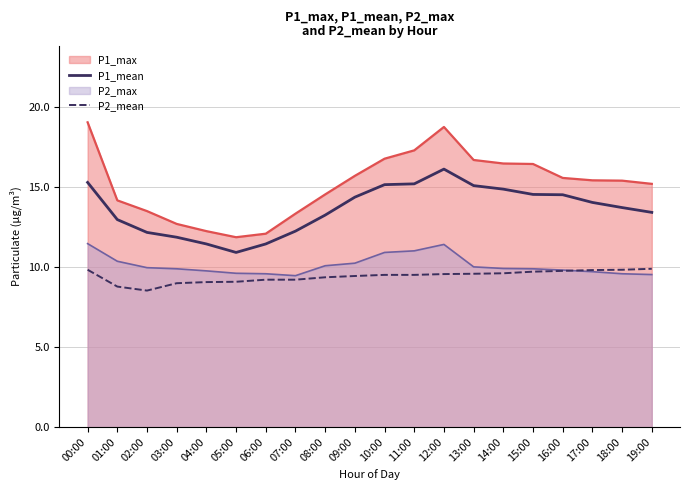

Which category has the lowest value in the P1_mean series?

05:00